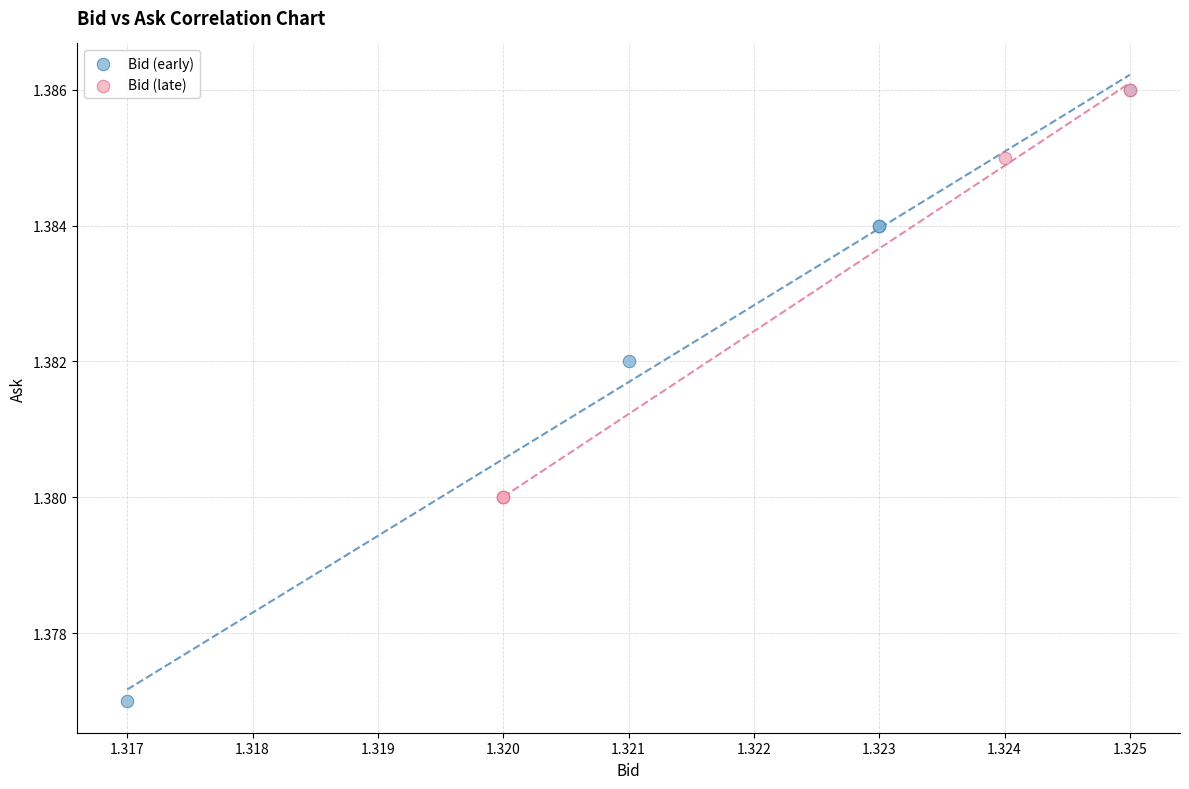

Which series contains the lowest Y value?

Bid (early)